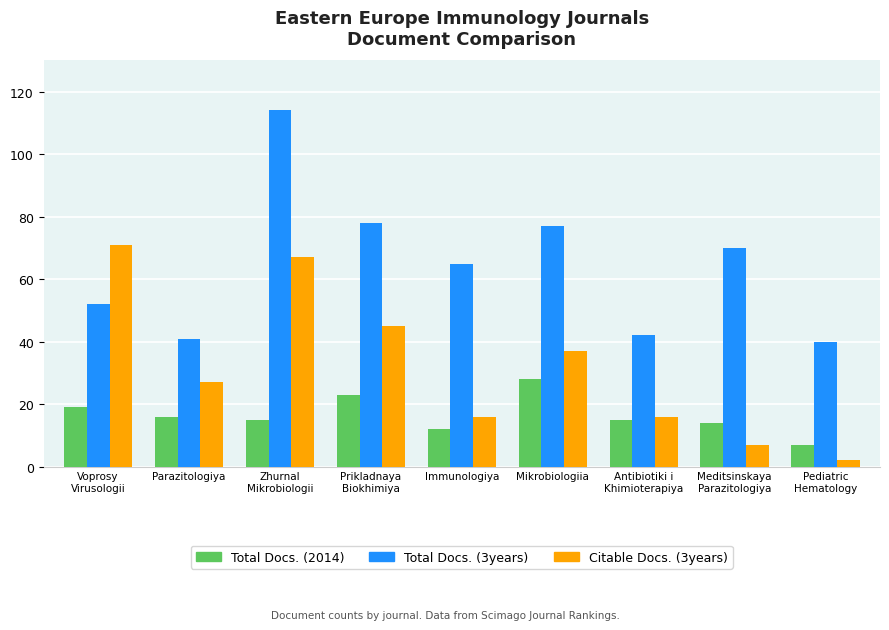

What is the difference between the maximum and minimum values in the Citable Docs. (3years) series?

69